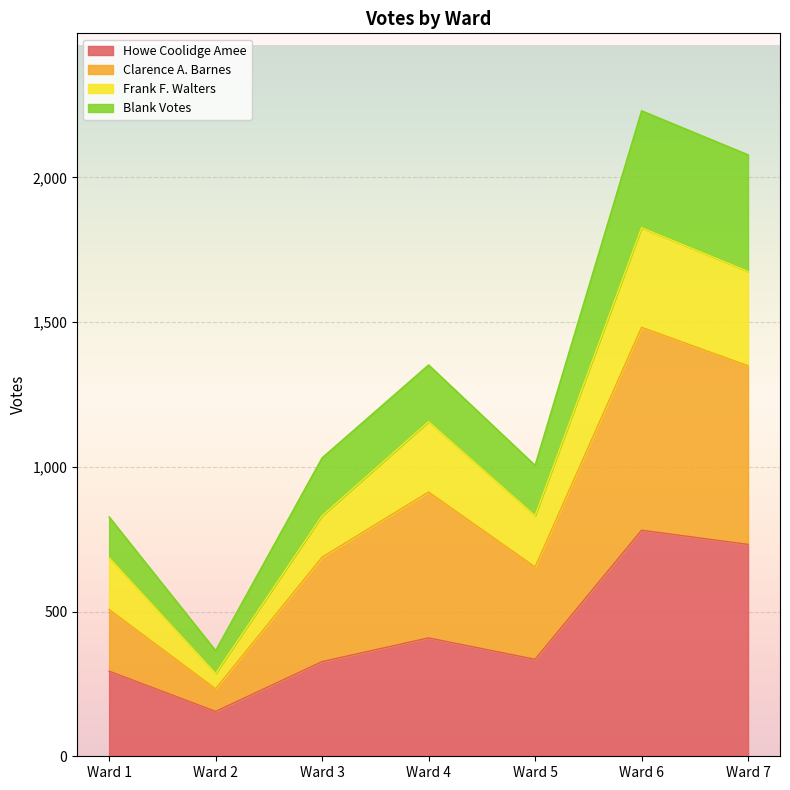

The value of Howe Coolidge Amee at Ward 4 is 591. True or false?

False